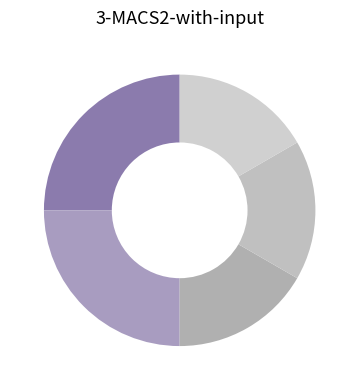

How many slices are in this pie chart?

5